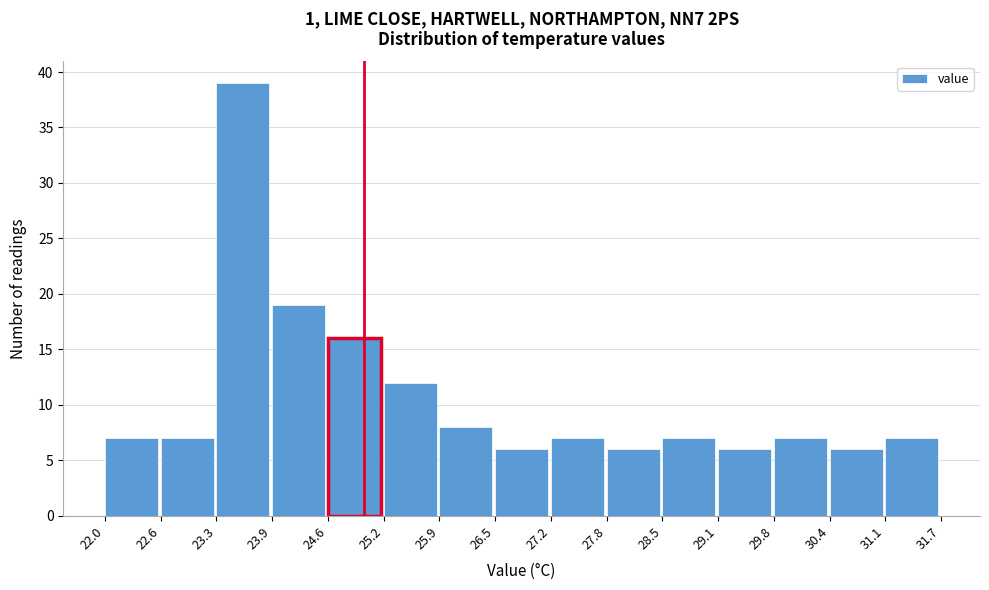

Reading left to right, transcribe this chart: for each bar, give the range it covers on the x-axis and its height. The values are not printed on the chart, so give them approximately, as read against the axis.

22.0 to 22.6: 7
22.6 to 23.3: 7
23.3 to 23.9: 39
23.9 to 24.6: 19
24.6 to 25.2: 16
25.2 to 25.9: 12
25.9 to 26.5: 8
26.5 to 27.2: 6
27.2 to 27.8: 7
27.8 to 28.5: 6
28.5 to 29.1: 7
29.1 to 29.8: 6
29.8 to 30.4: 7
30.4 to 31.1: 6
31.1 to 31.7: 7